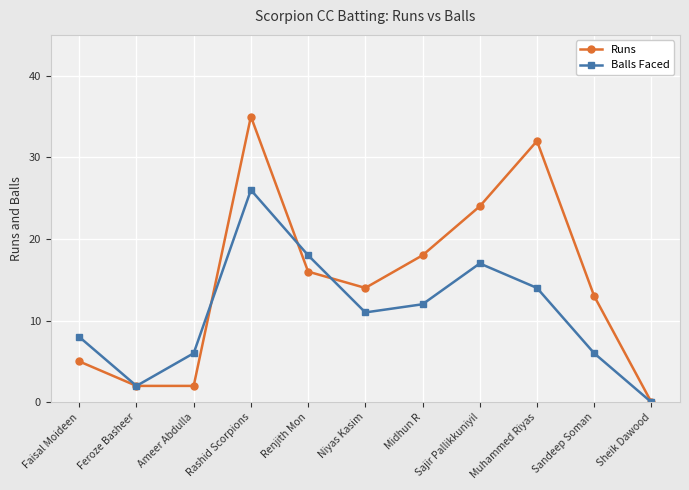

The Runs series shows 56 at Muhammed Riyas. True or false?

False